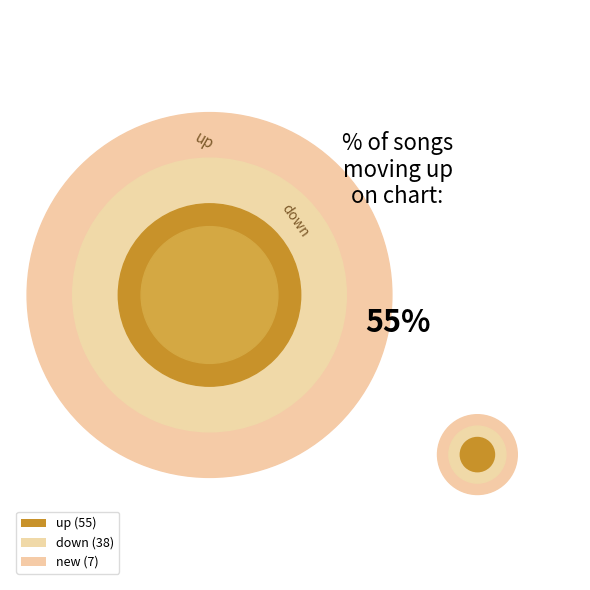

What is the smallest slice in the pie chart?

new